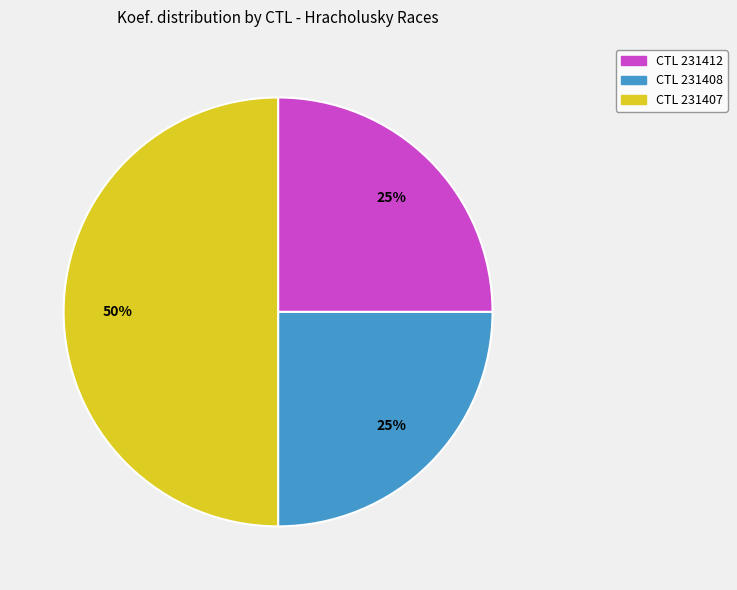

To the nearest percent, what is the average slice percentage?

33%